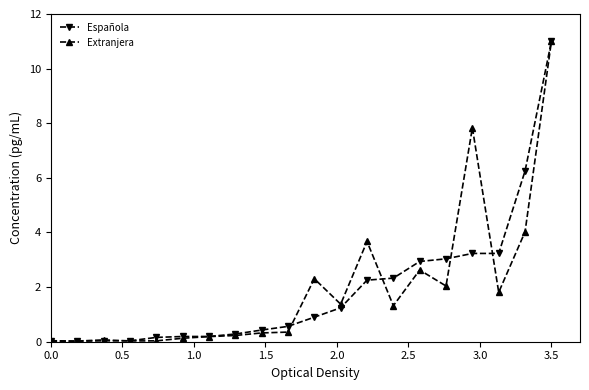

What is the difference between the maximum and second lowest values in the Española series?

11.0